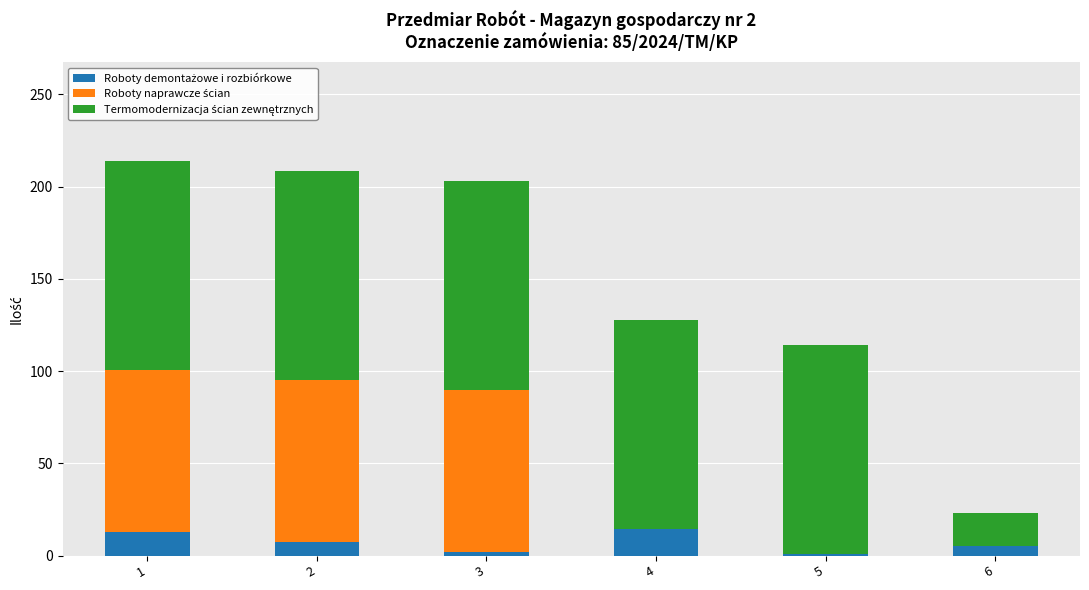

What is the total value across all series at 1?

214.0